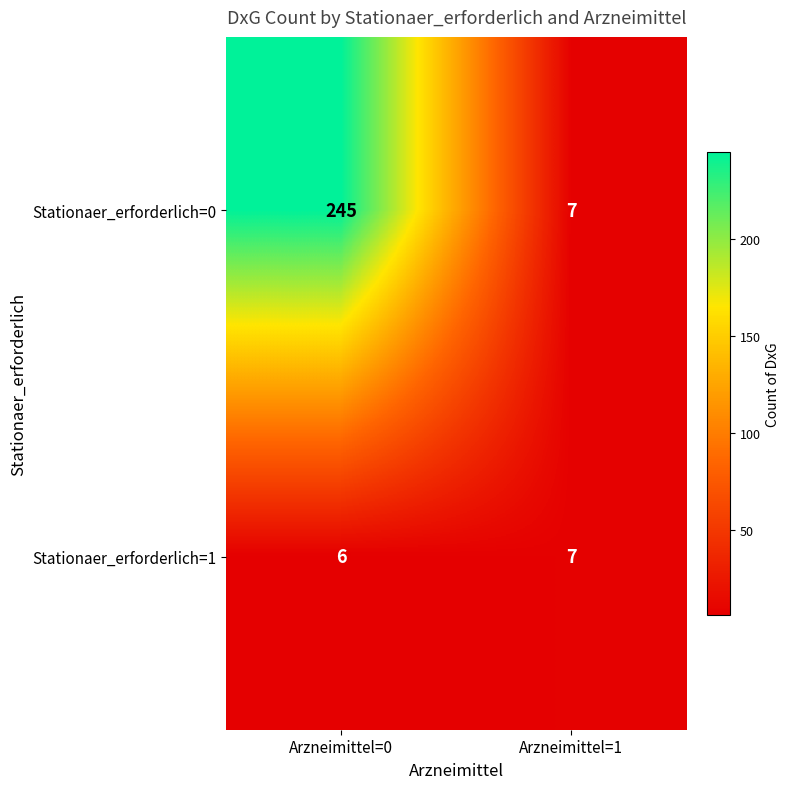

The value of Stationaer_erforderlich=0 at Arzneimittel=1 is 7. True or false?

True